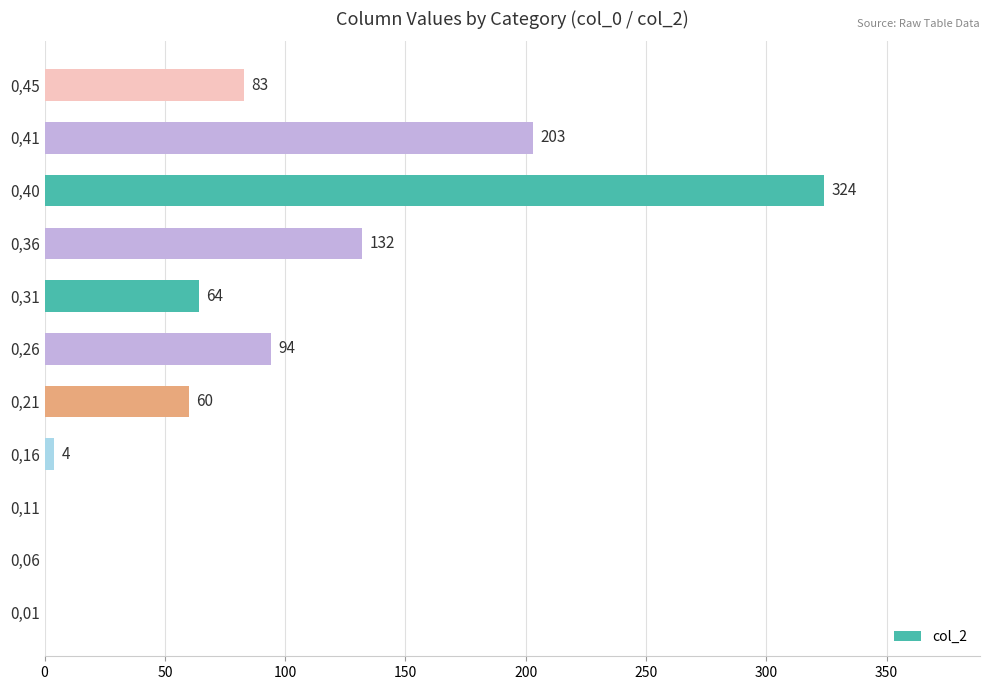

What is the sum of all values?

964